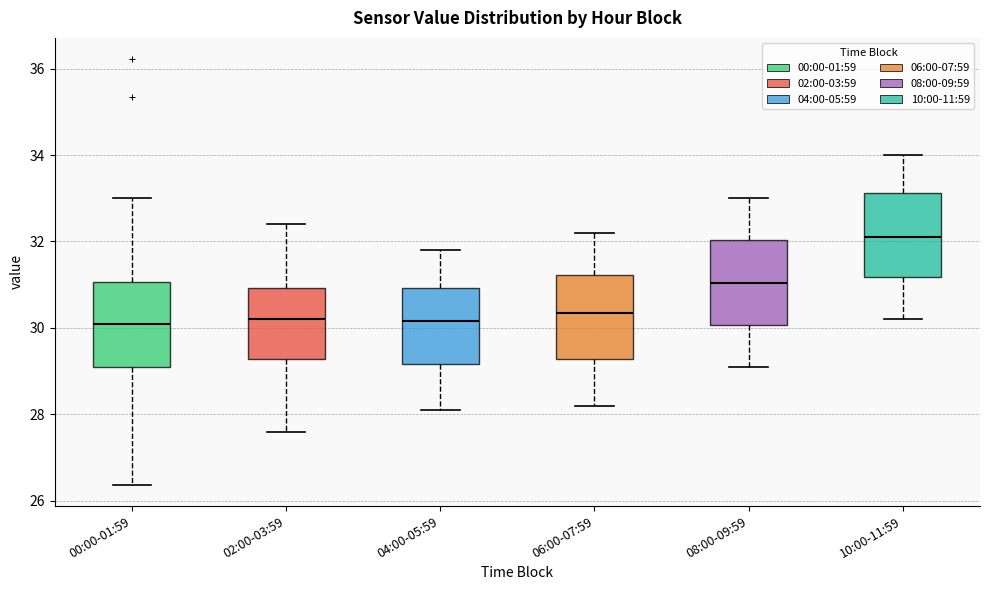

Reading left to right, transcribe this box plot: for each box, give where its median line is, the range the box spans, and where its two whiskers end, as read against the y-axis. The values are not printed on the chart, so give them approximately, as read against the axis.

00:00-01:59: median 30.2, box 29.0 to 31.0, whiskers 26.4 to 33.0
02:00-03:59: median 30.2, box 29.2 to 31.0, whiskers 27.6 to 32.4
04:00-05:59: median 30.2, box 29.2 to 31.0, whiskers 28.2 to 31.8
06:00-07:59: median 30.4, box 29.2 to 31.2, whiskers 28.2 to 32.2
08:00-09:59: median 31.0, box 30.0 to 32.0, whiskers 29.2 to 33.0
10:00-11:59: median 32.2, box 31.2 to 33.2, whiskers 30.2 to 34.0